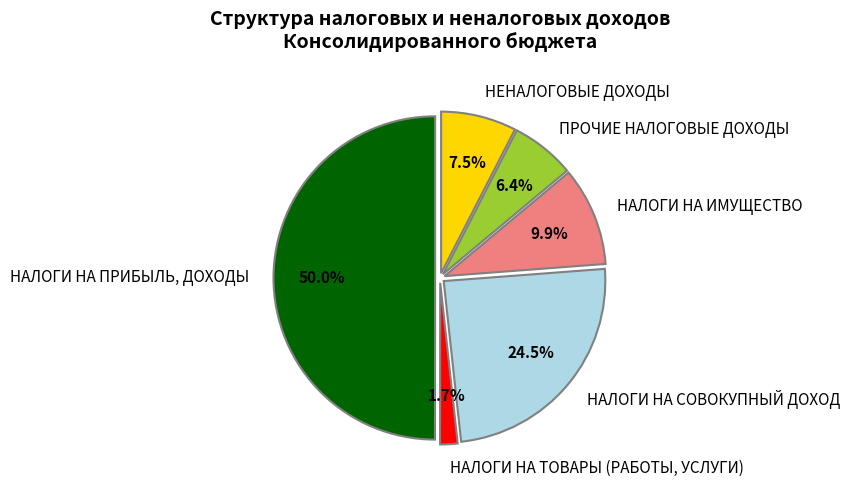

To the nearest percent, what is the difference between the НАЛОГИ НА ИМУЩЕСТВО and НЕНАЛОГОВЫЕ ДОХОДЫ slice percentages?

2%